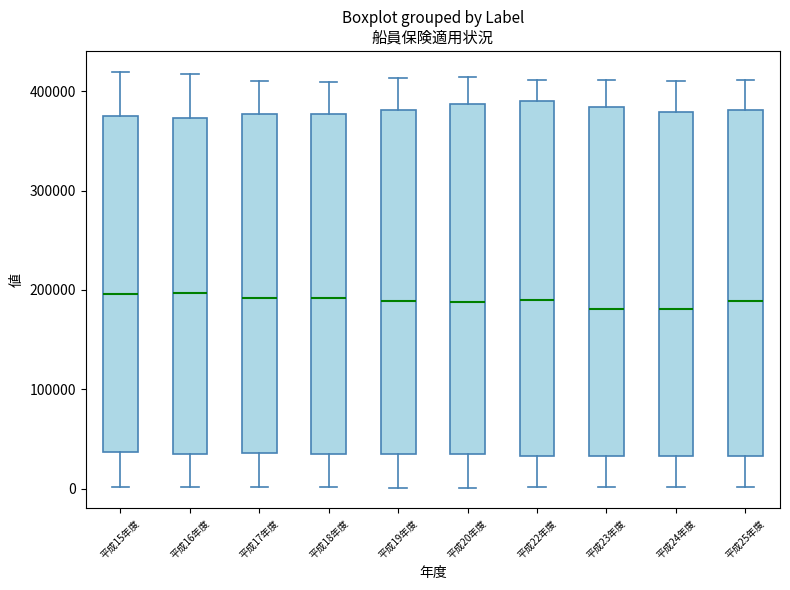

Reading left to right, read every box against the y-axis: the position of its median line, the range the box covers, and the ends of its whiskers. The values are not printed on the chart, so give them approximately, as read against the axis.

平成15年度: median 200000, box 40000 to 370000, whiskers 0 to 420000
平成16年度: median 200000, box 40000 to 370000, whiskers 0 to 420000
平成17年度: median 190000, box 40000 to 380000, whiskers 0 to 410000
平成18年度: median 190000, box 40000 to 380000, whiskers 0 to 410000
平成19年度: median 190000, box 40000 to 380000, whiskers 0 to 410000
平成20年度: median 190000, box 30000 to 390000, whiskers 0 to 410000
平成22年度: median 190000, box 30000 to 390000, whiskers 0 to 410000
平成23年度: median 180000, box 30000 to 380000, whiskers 0 to 410000
平成24年度: median 180000, box 30000 to 380000, whiskers 0 to 410000
平成25年度: median 190000, box 30000 to 380000, whiskers 0 to 410000